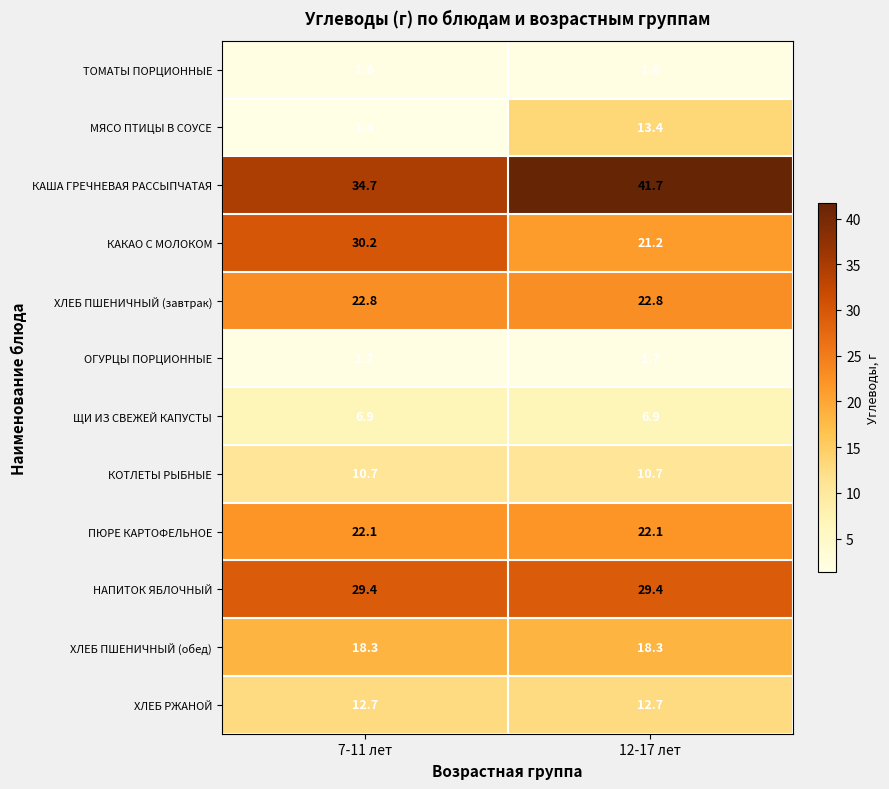

Which series has the widest spread of values?

МЯСО ПТИЦЫ В СОУСЕ